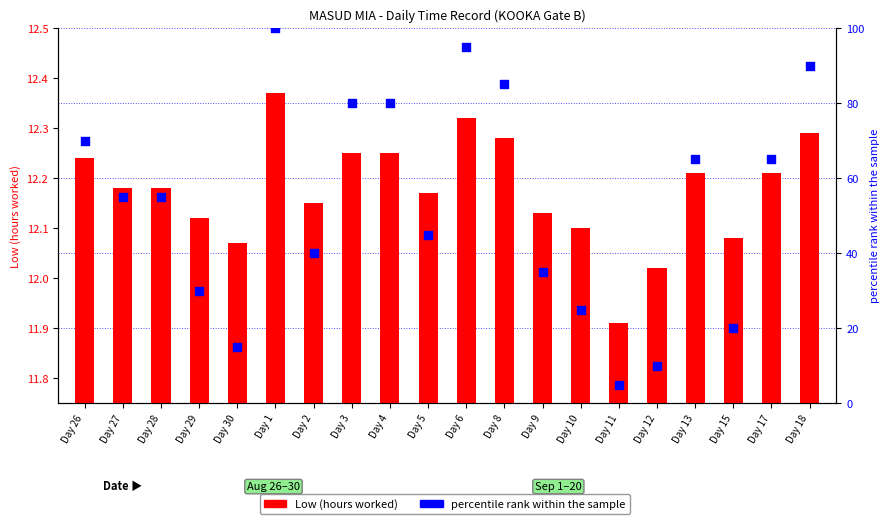

Which series has the largest Y range (max minus min)?

percentile rank within the sample